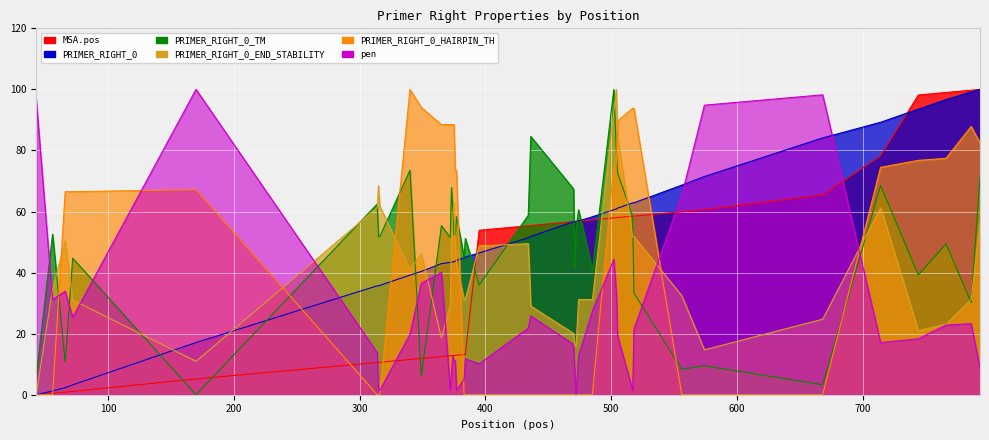

The PRIMER_RIGHT_0_HAIRPIN_TH series shows 0.0 at 395. True or false?

True